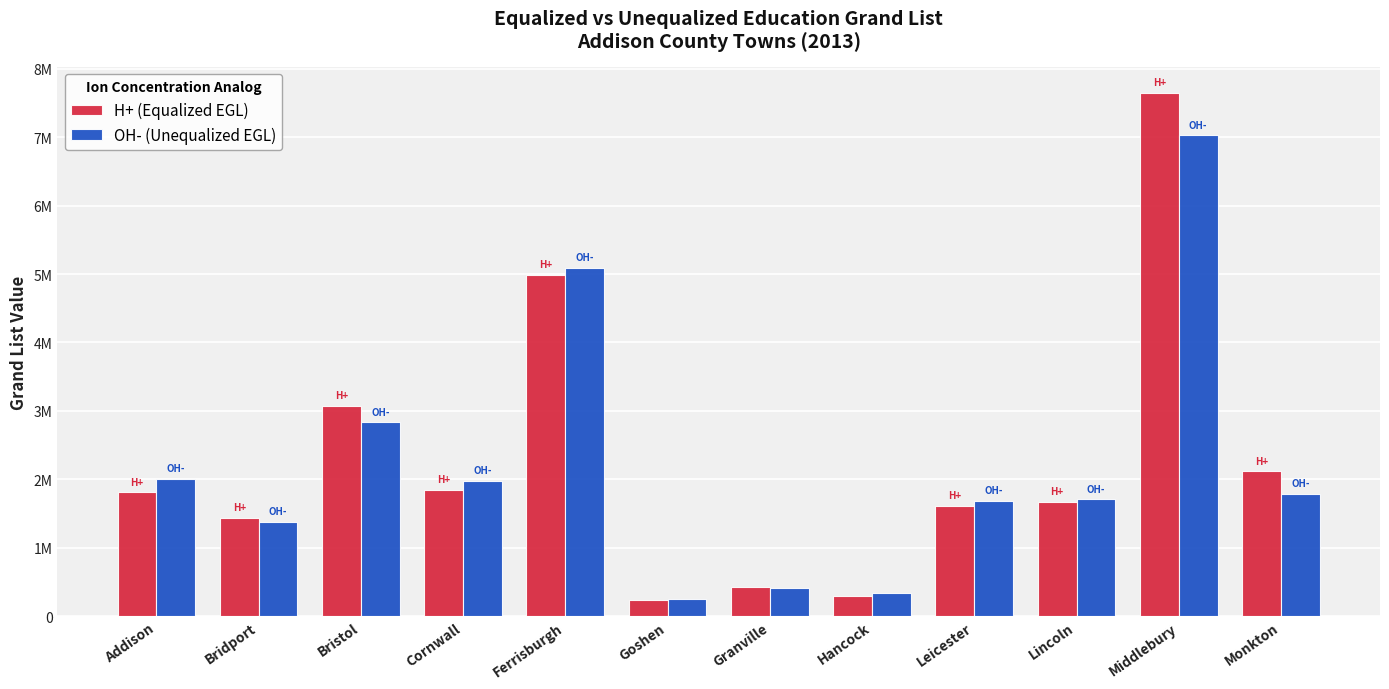

At which label does OH- (Unequalized EGL) first exceed 1791017?

Addison